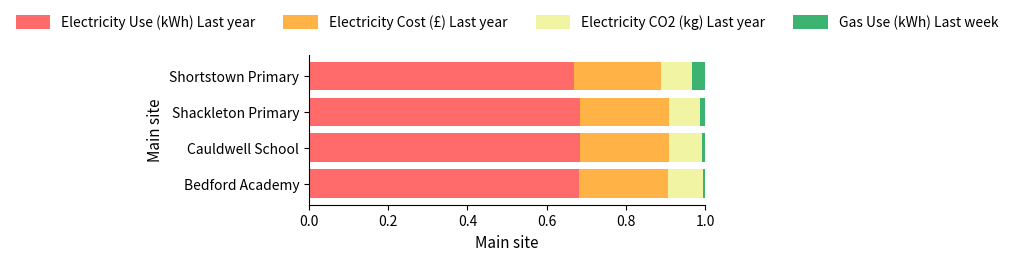

What are all the series names shown in the legend?

Electricity Use (kWh) Last year, Electricity Cost (£) Last year, Electricity CO2 (kg) Last year, Gas Use (kWh) Last week